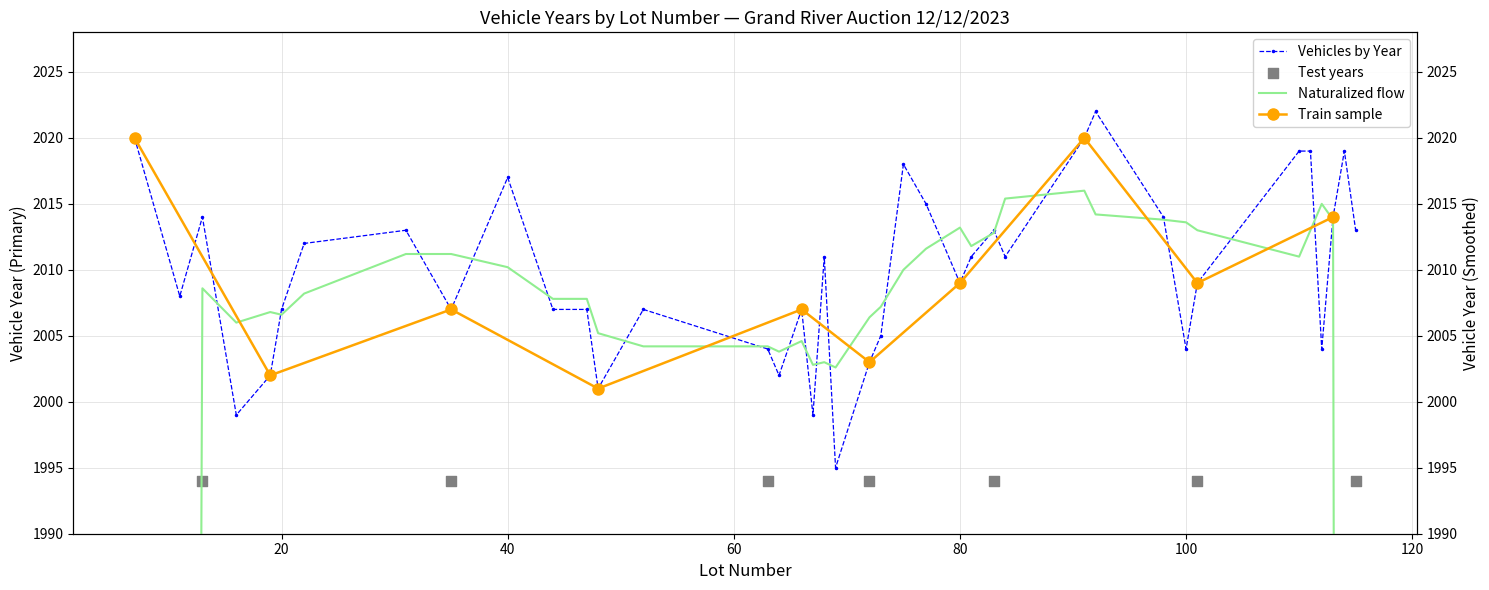

True or false: Vehicles by Year has more than 0 points higher than both neighbors.

True